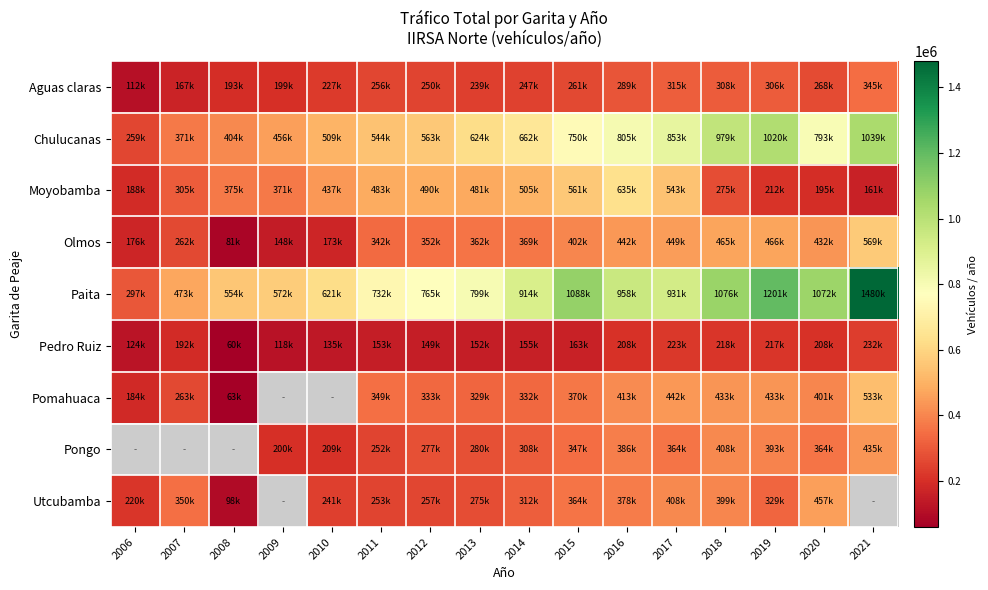

Count the number of categories in the chart.

16